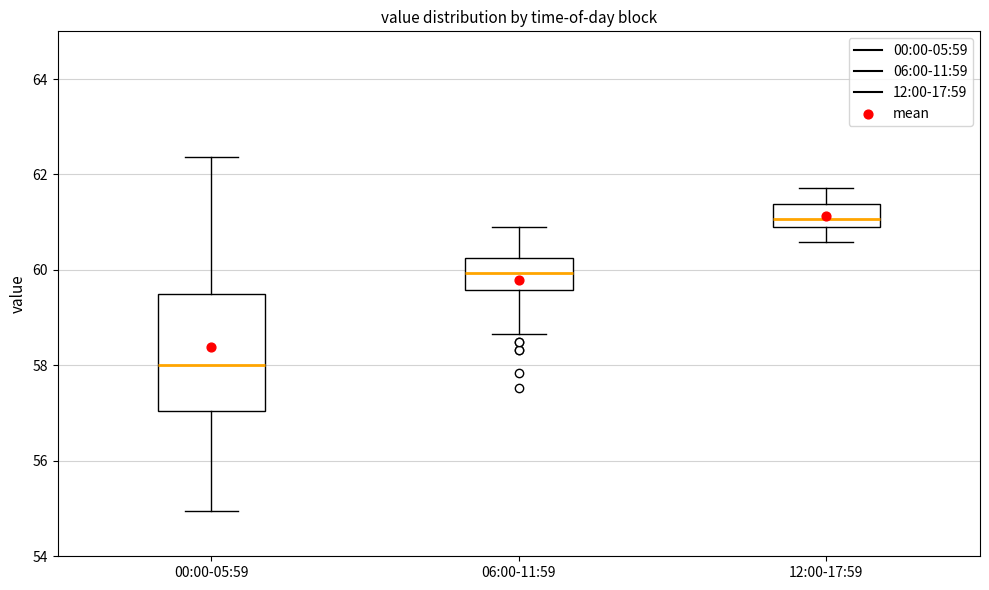

Which box is the tallest, from its lower edge to its upper edge?

00:00-05:59